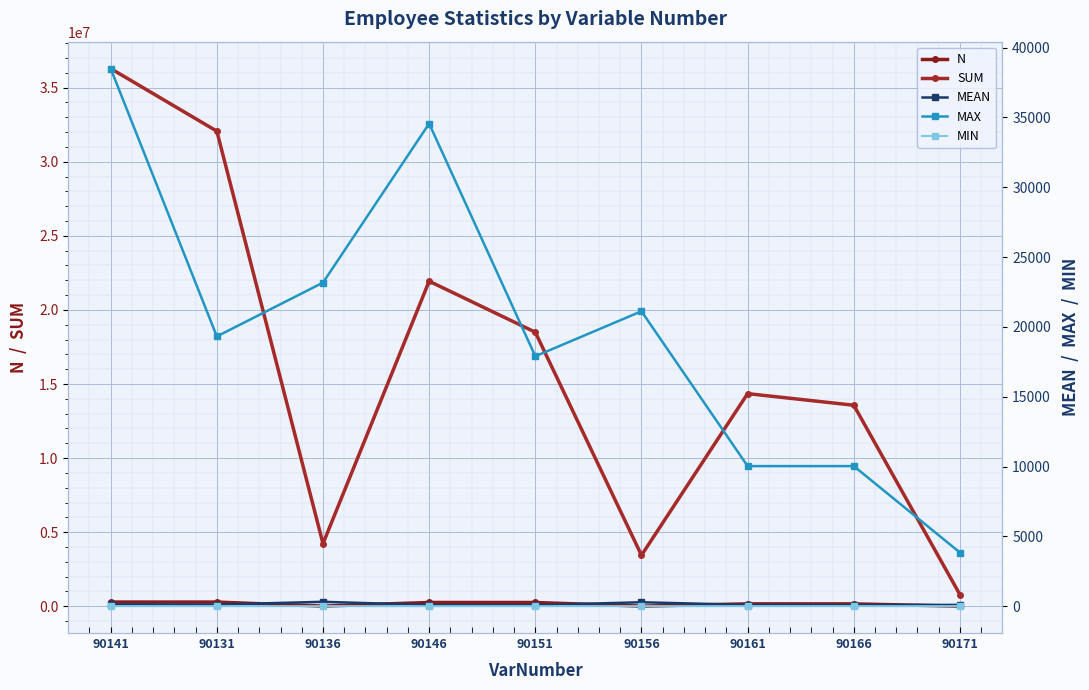

True or false: MIN and N cross at least once.

False